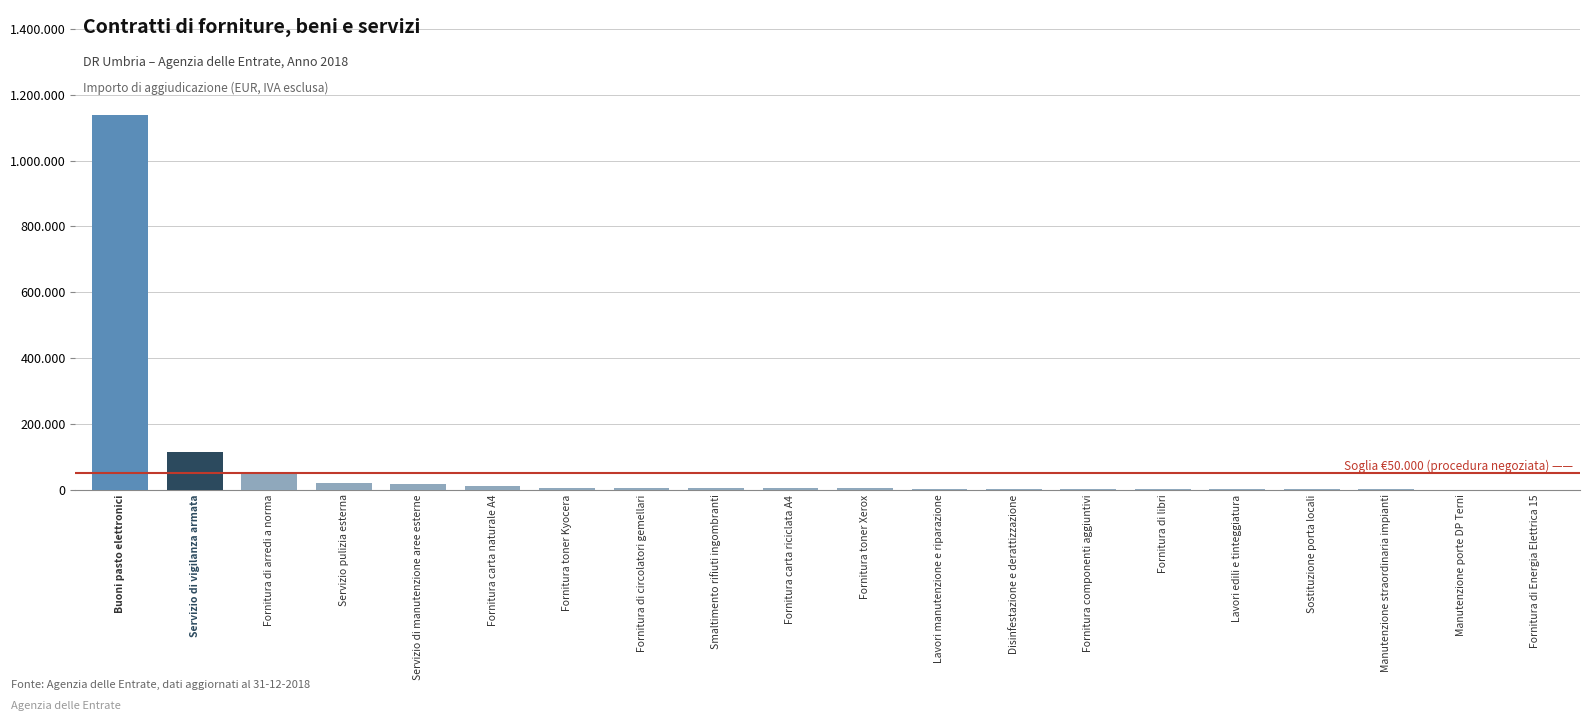

At which label is the value closest to 569509?

Servizio di vigilanza armata